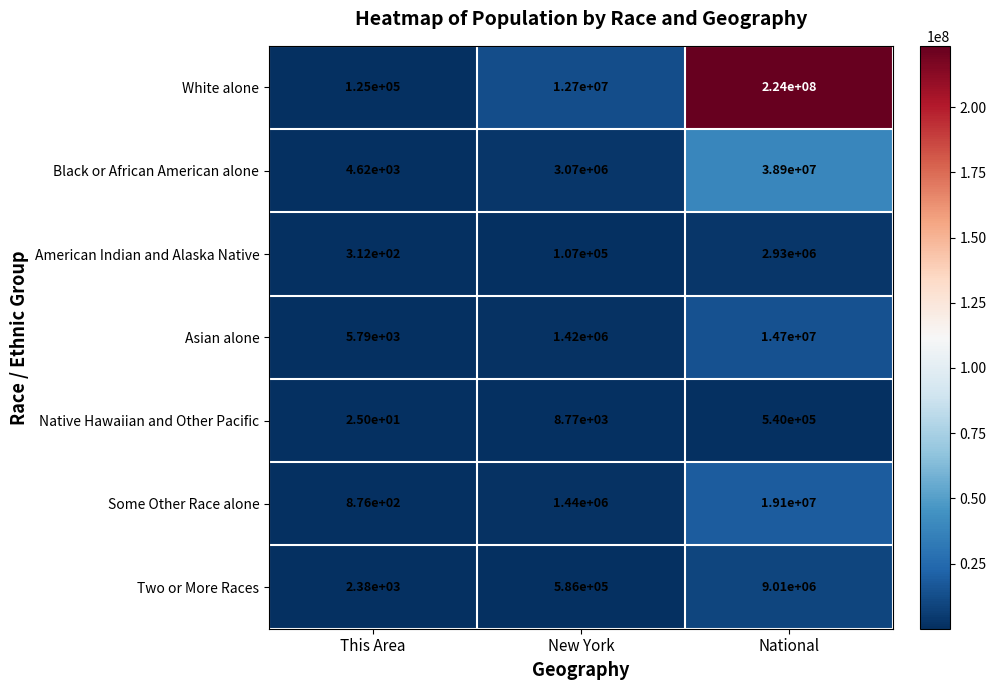

Is it true that Native Hawaiian and Other Pacific equals 25 at This Area?

True